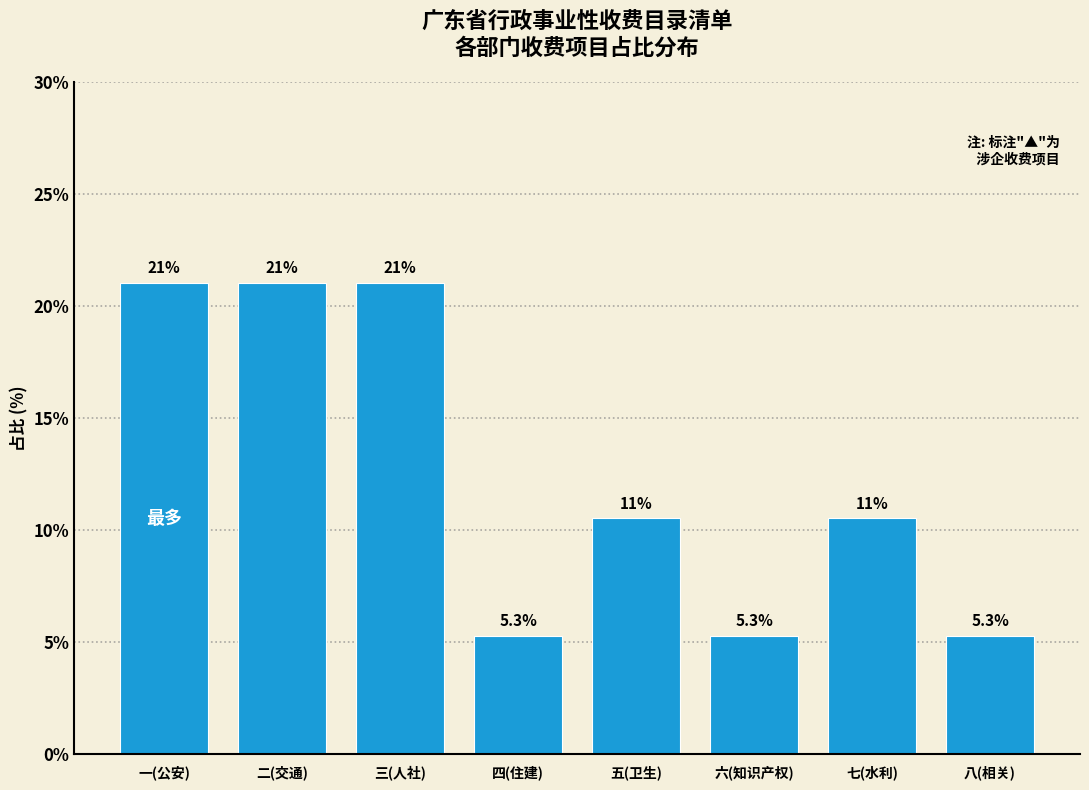

Reading right to left, transcribe all the data shown in this chart.

八(相关)=5.3	七(水利)=10.5	六(知识产权)=5.3	五(卫生)=10.5	四(住建)=5.3	三(人社)=21.1	二(交通)=21.1	一(公安)=21.1